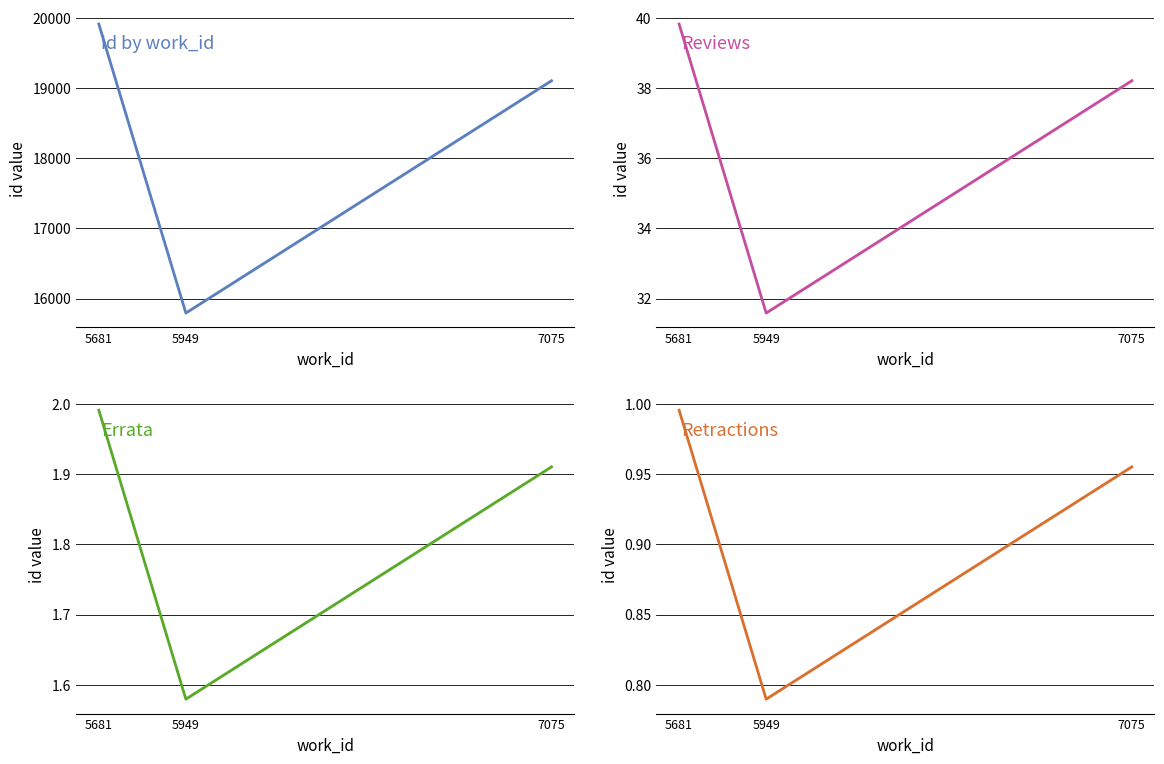

Reading left to right, transcribe all the data shown in this chart.

id by work_id: 5681=19916.0	5949=15793.0	7075=19107.5
Reviews: 5681=39.8	5949=31.6	7075=38.2
Errata: 5681=2.0	5949=1.6	7075=1.9
Retractions: 5681=1.0	5949=0.8	7075=1.0